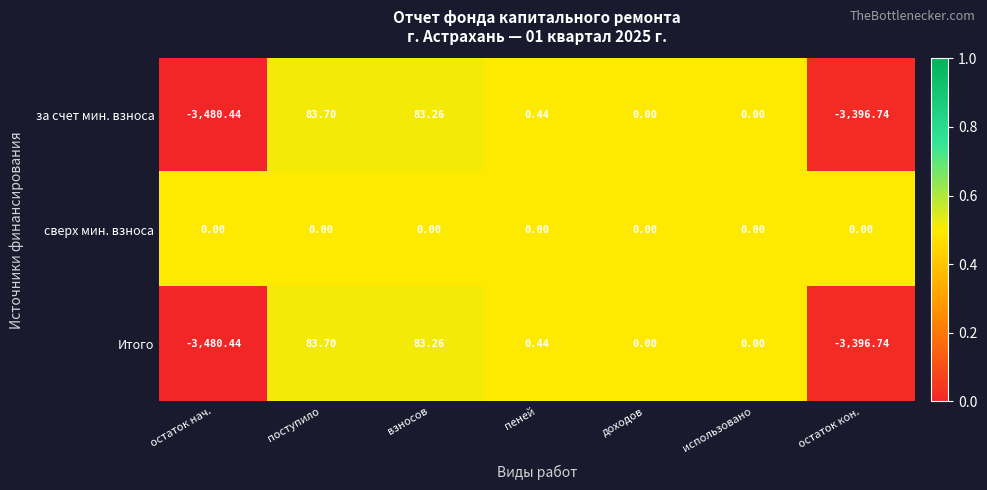

At which category is the sum across all series the highest?

поступило